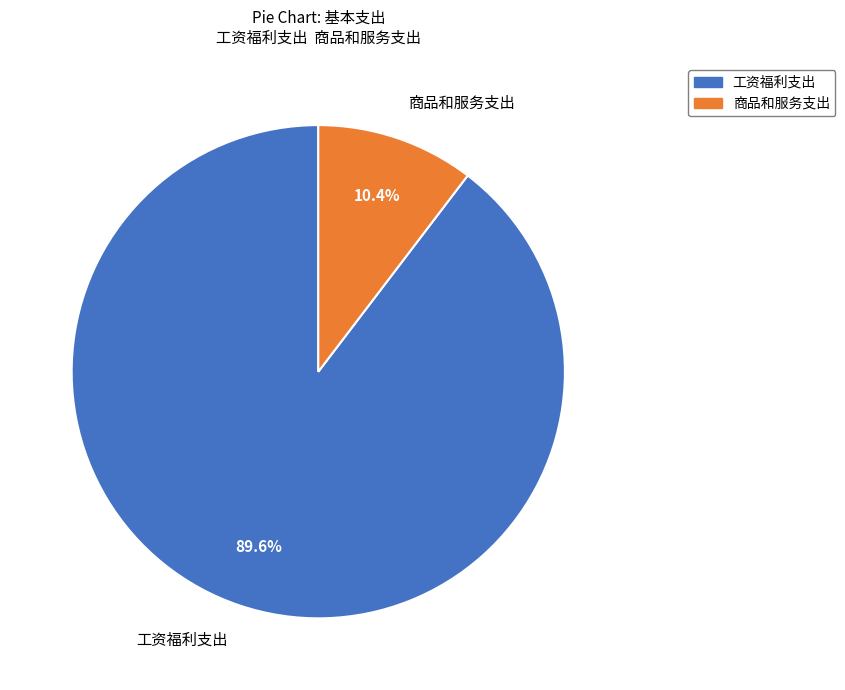

Count the number of slices in the pie.

2